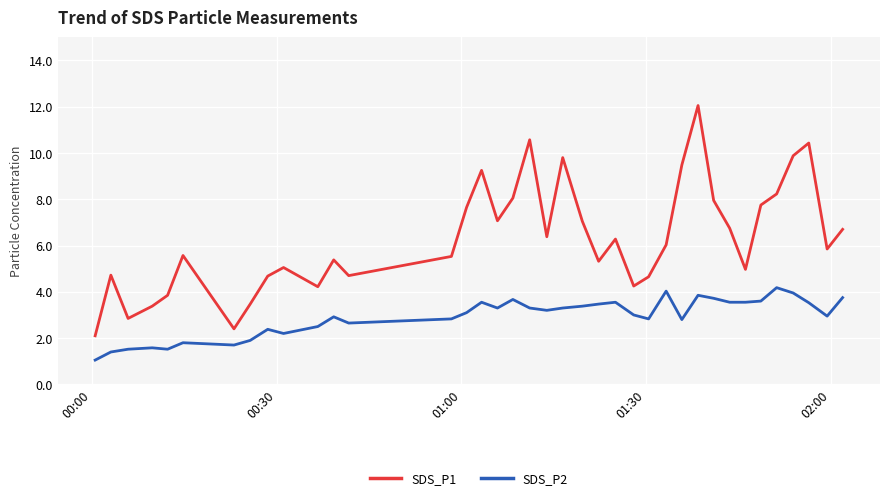

What is the maximum value for SDS_P2?

4.2